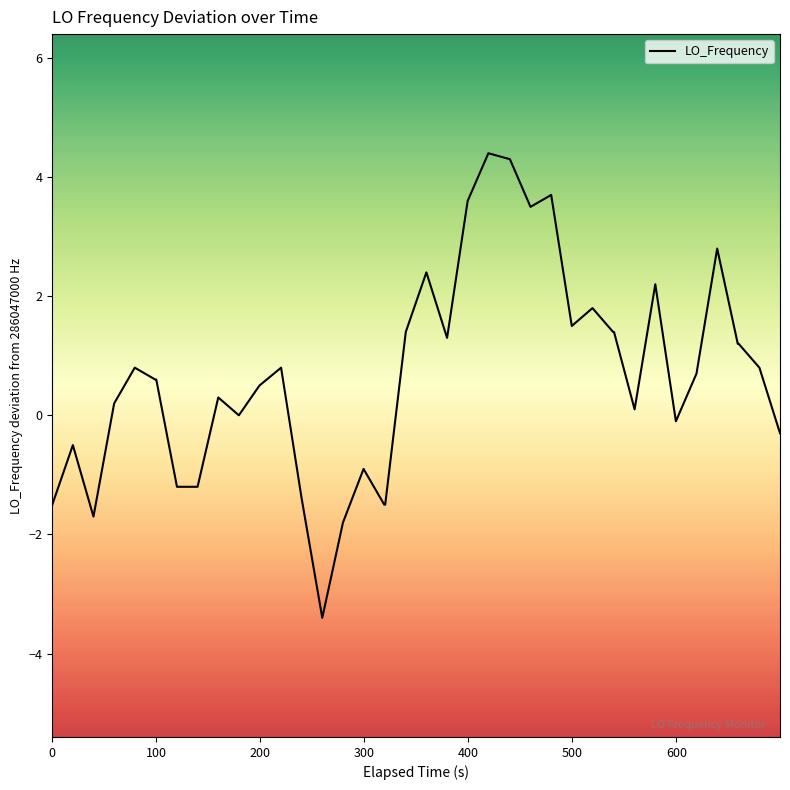

What is the smallest value displayed?

-3.4